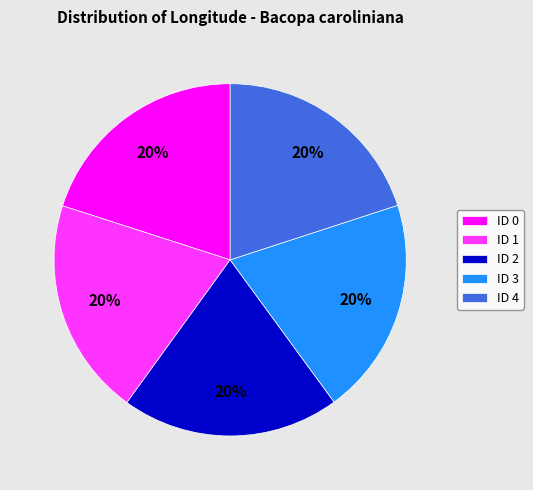

What is the ratio of the value at ID 3 to the value at ID 1?

1.0